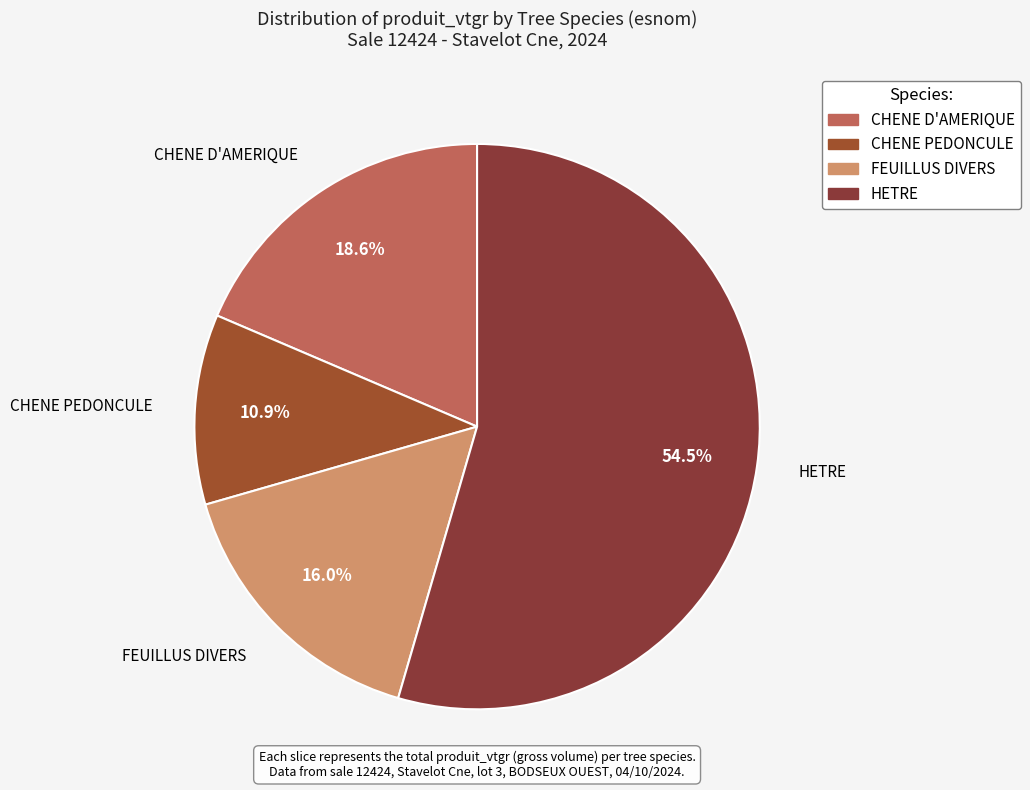

Do HETRE and CHENE D'AMERIQUE together represent more than half of the pie?

Yes